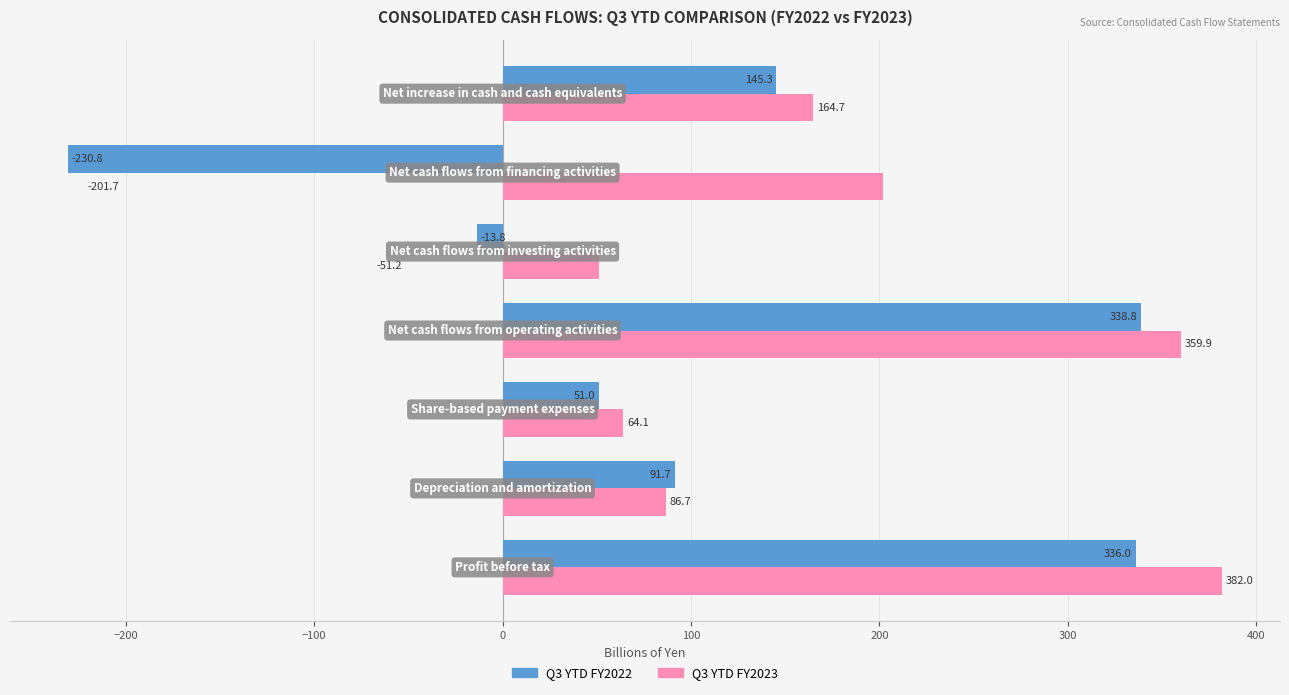

Rank the series by their average value, from highest to lowest.

Q3 YTD FY2023, Q3 YTD FY2022